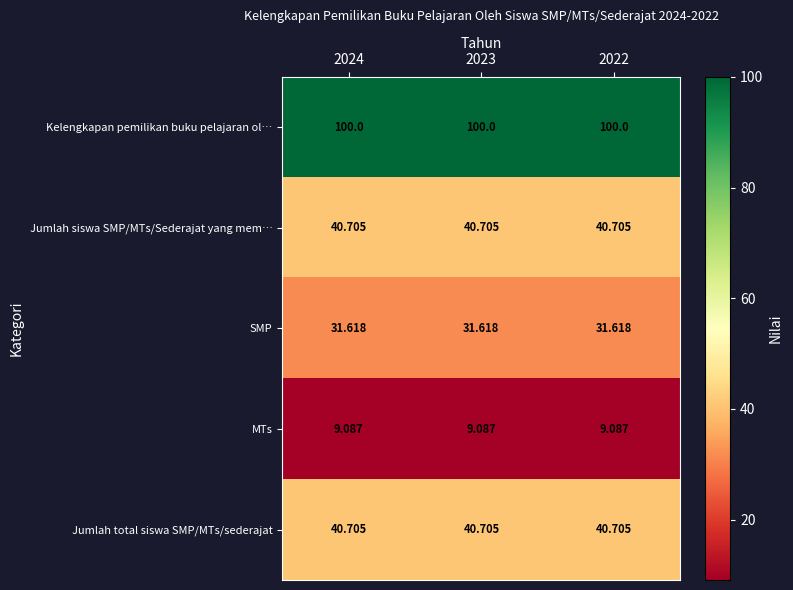

Which series has the largest total across all categories?

Kelengkapan pemilikan buku pelajaran ol…